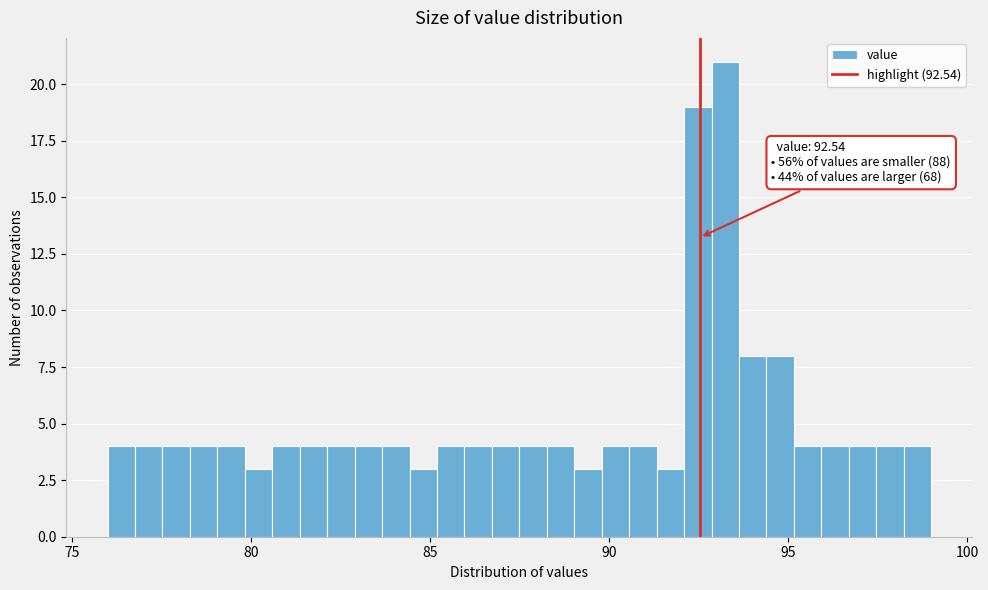

Around what value on the x-axis is the tallest bar? Give the approximate position of its centre, as read against the axis.

93.5